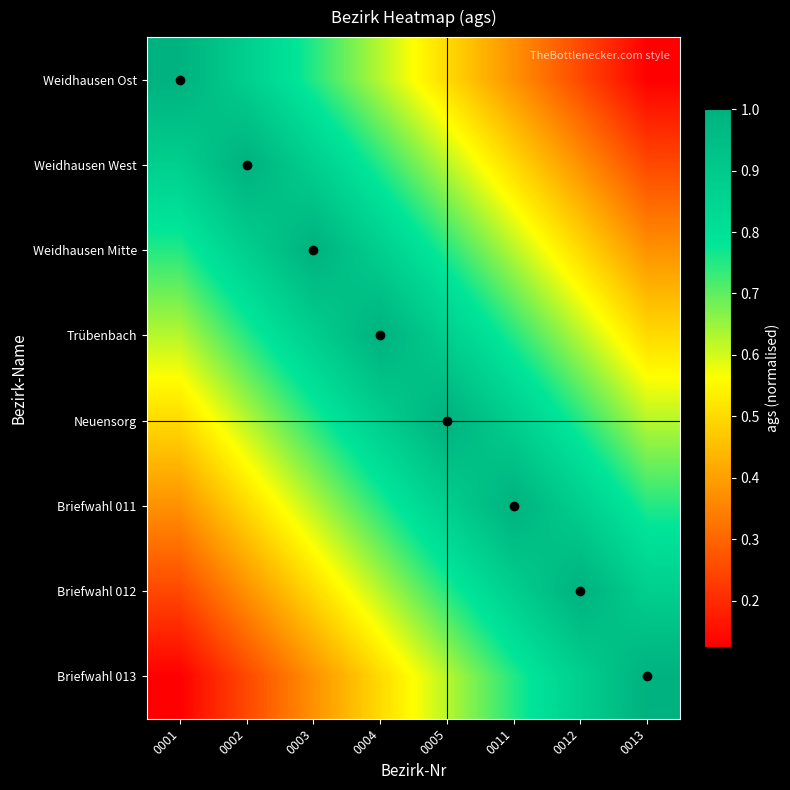

Which series changed the most between 0005 and 0013?

Weidhausen Ost